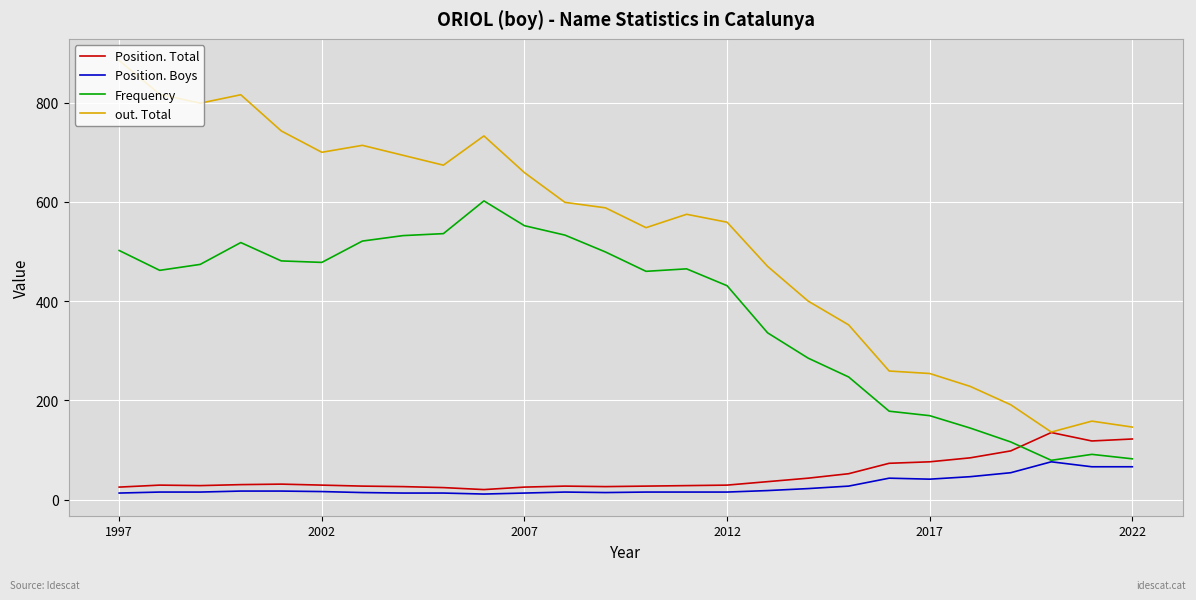

List the series in order of their peak value, highest first.

out. Total, Frequency, Position. Total, Position. Boys